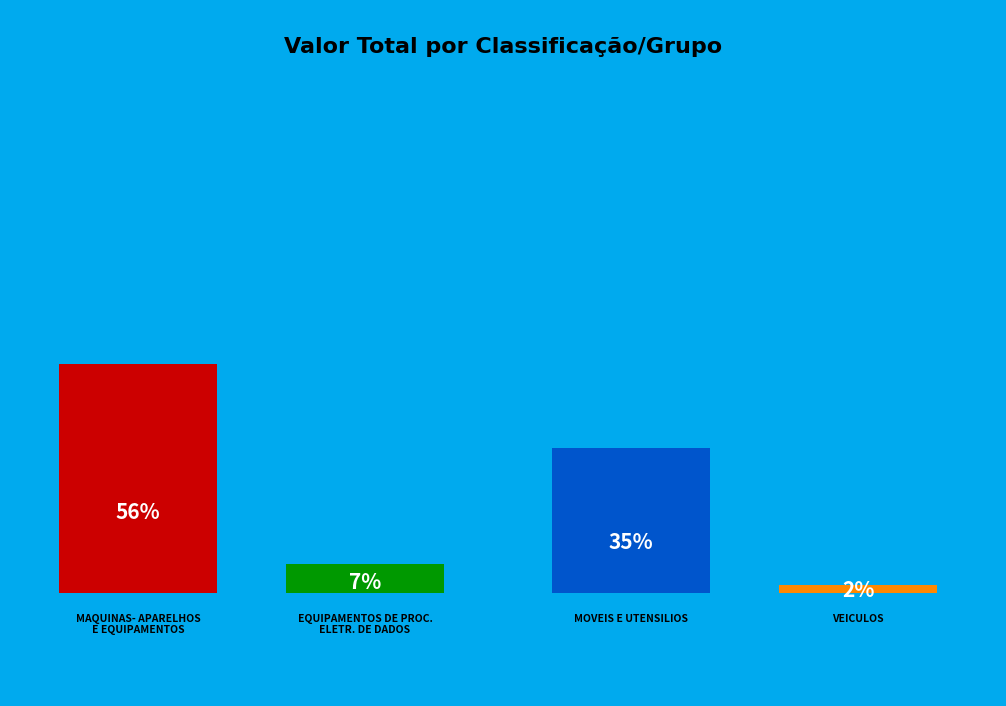

Is MOVEIS E UTENSILIOS the majority of the pie?

No